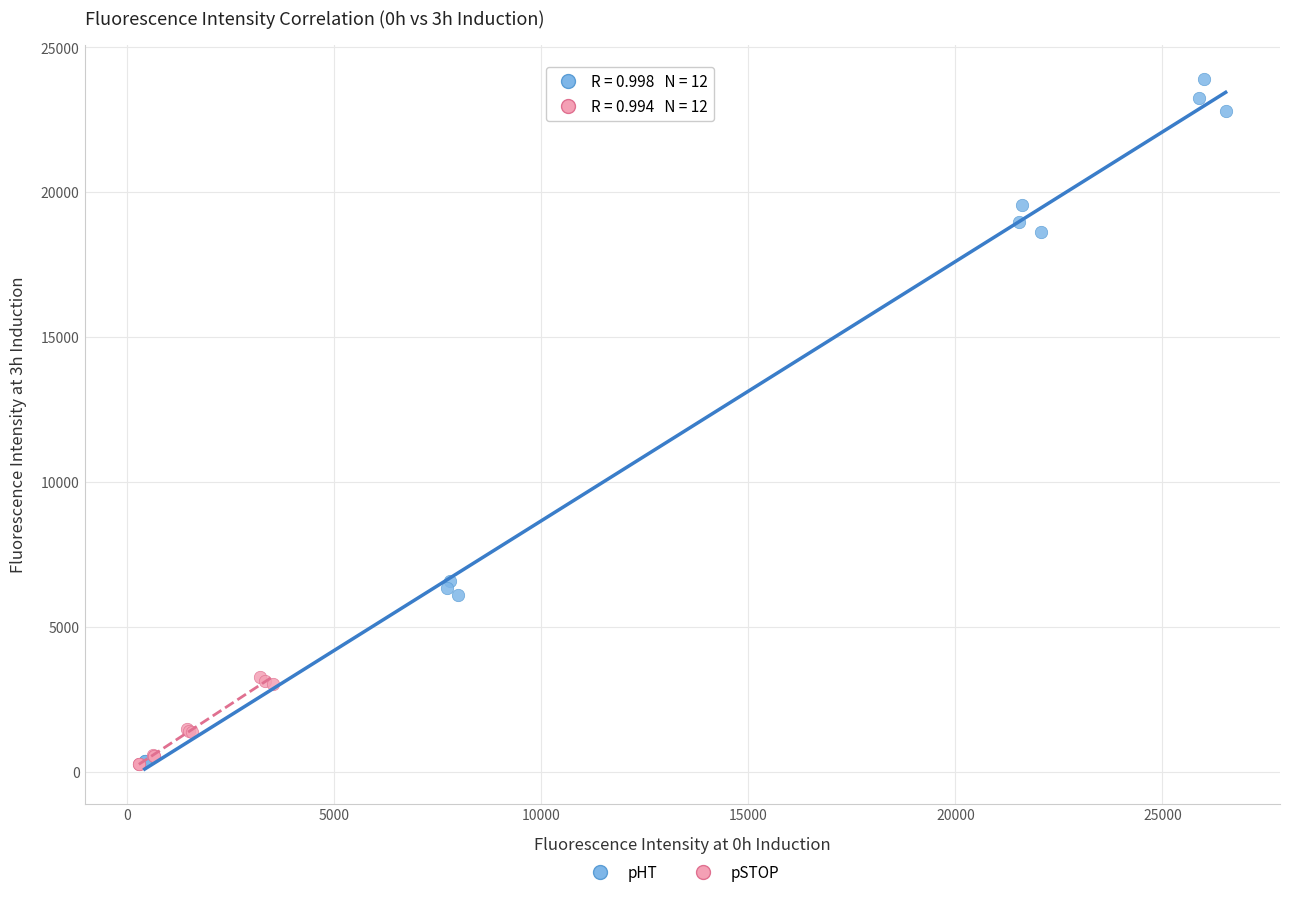

What are all the series names shown in the legend?

pHT, pSTOP